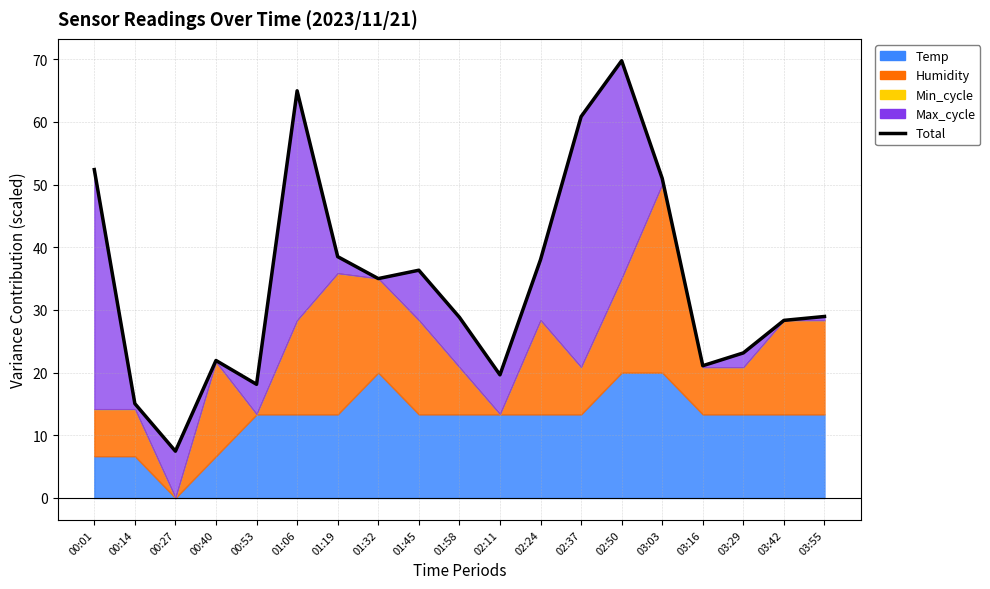

What is the ratio of the value at 01:19 to the value at 00:27?

5.2